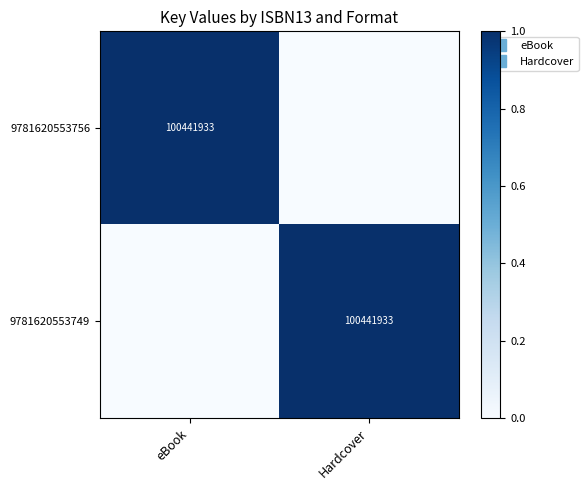

What is the difference between the 9781620553749 values at eBook and Hardcover?

1